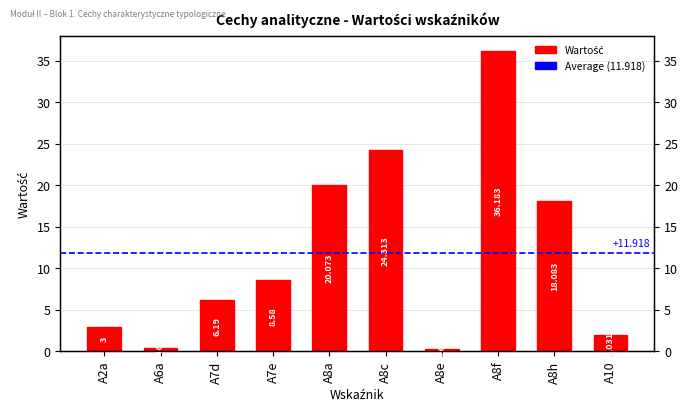

What position from the right is A10?

1